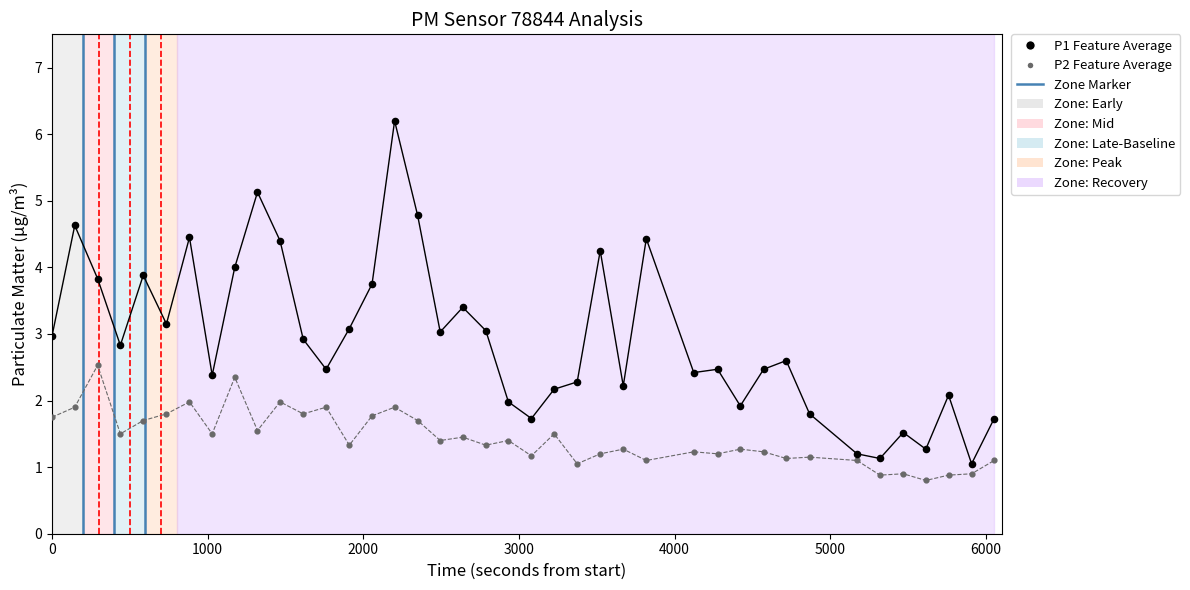

Which series reaches the maximum Y coordinate?

P1